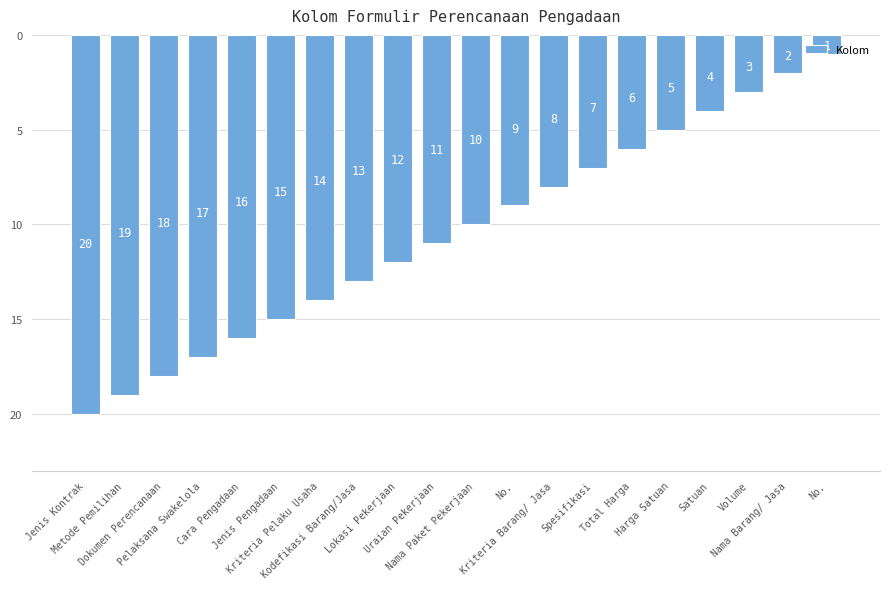

How many distinct data groups are displayed?

1